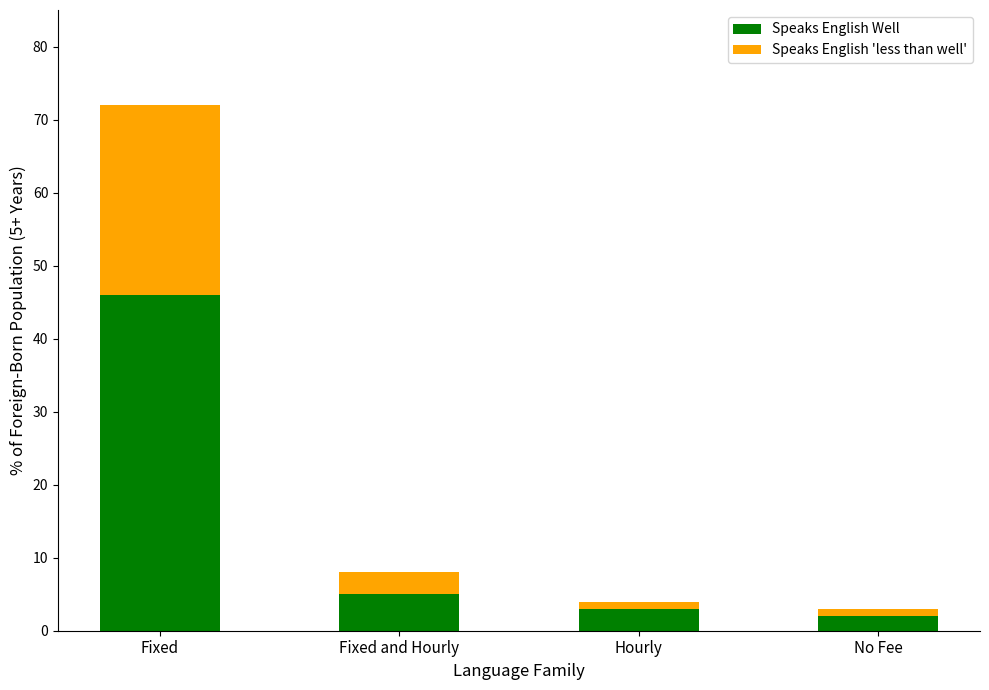

What is the total value across all series at Hourly?

4